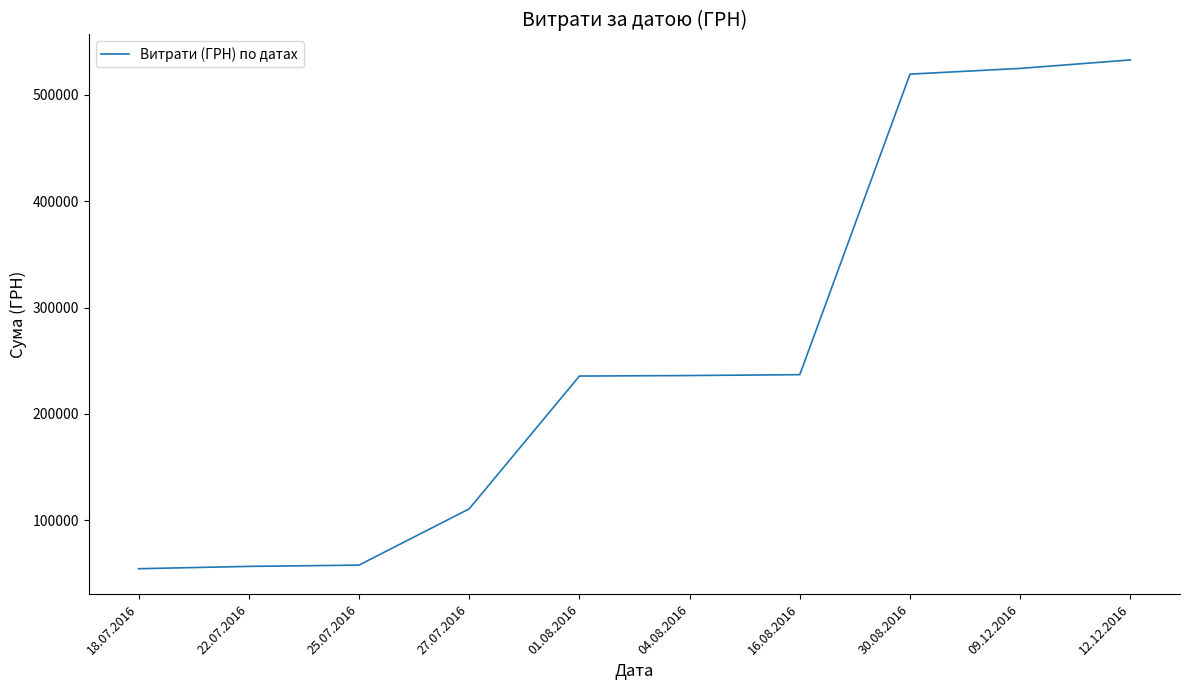

Between 12.12.2016 and 01.08.2016, which is larger?

12.12.2016